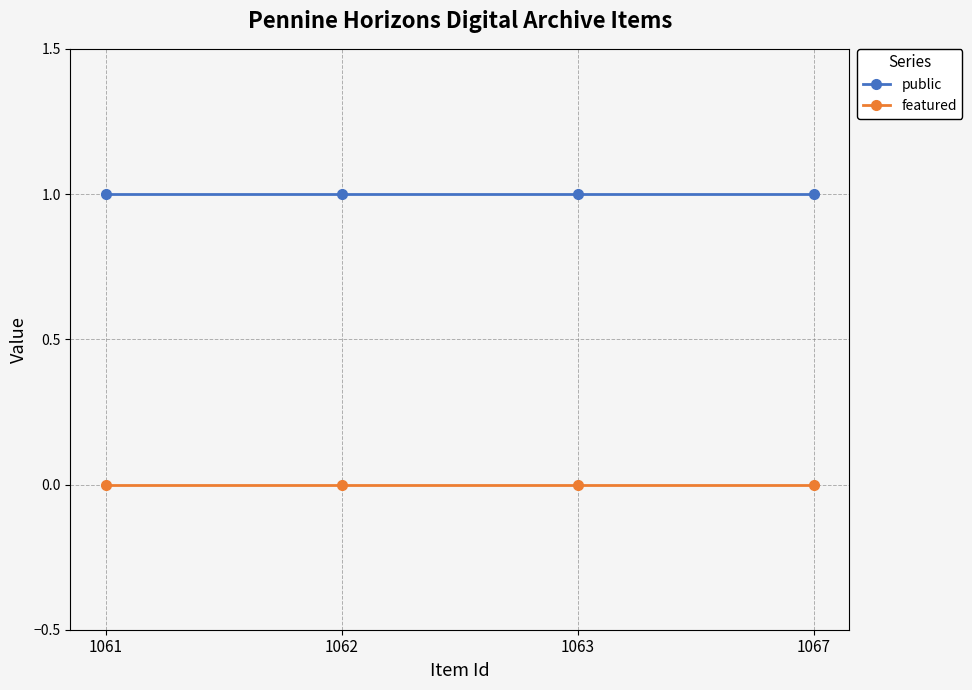

The public series shows 1 at 1062. True or false?

True